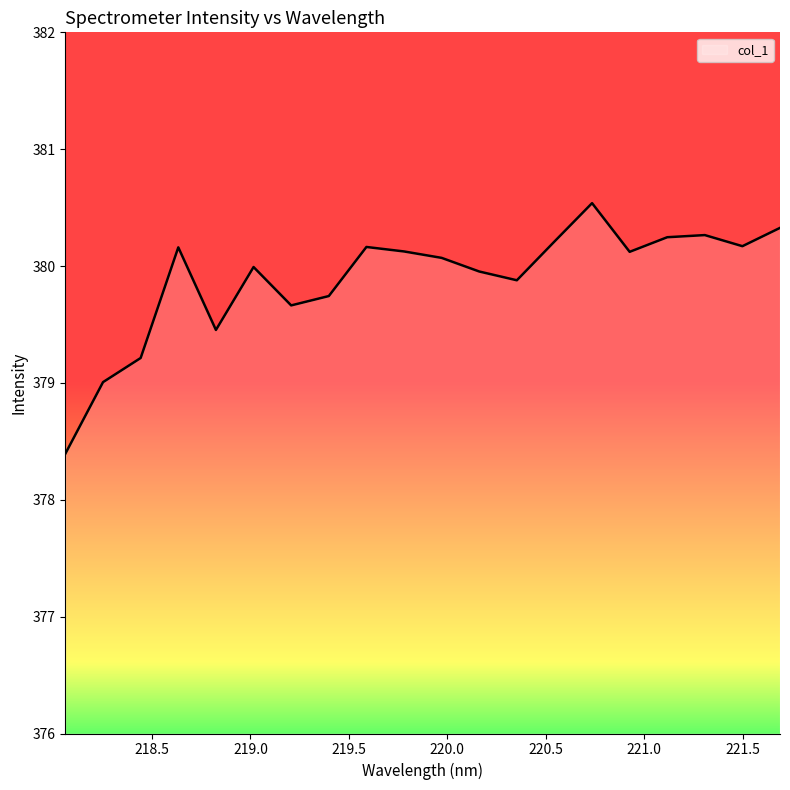

What is the difference between the maximum and minimum values?

2.1